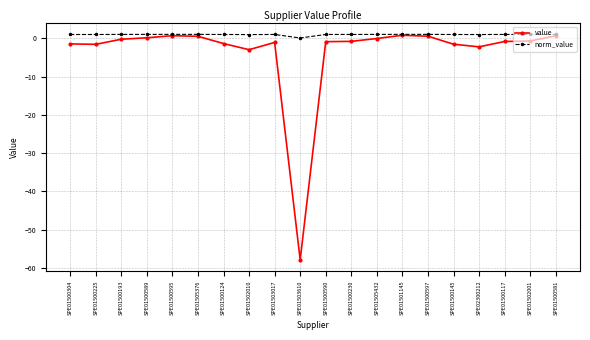

Which series has the largest total across all categories?

norm_value